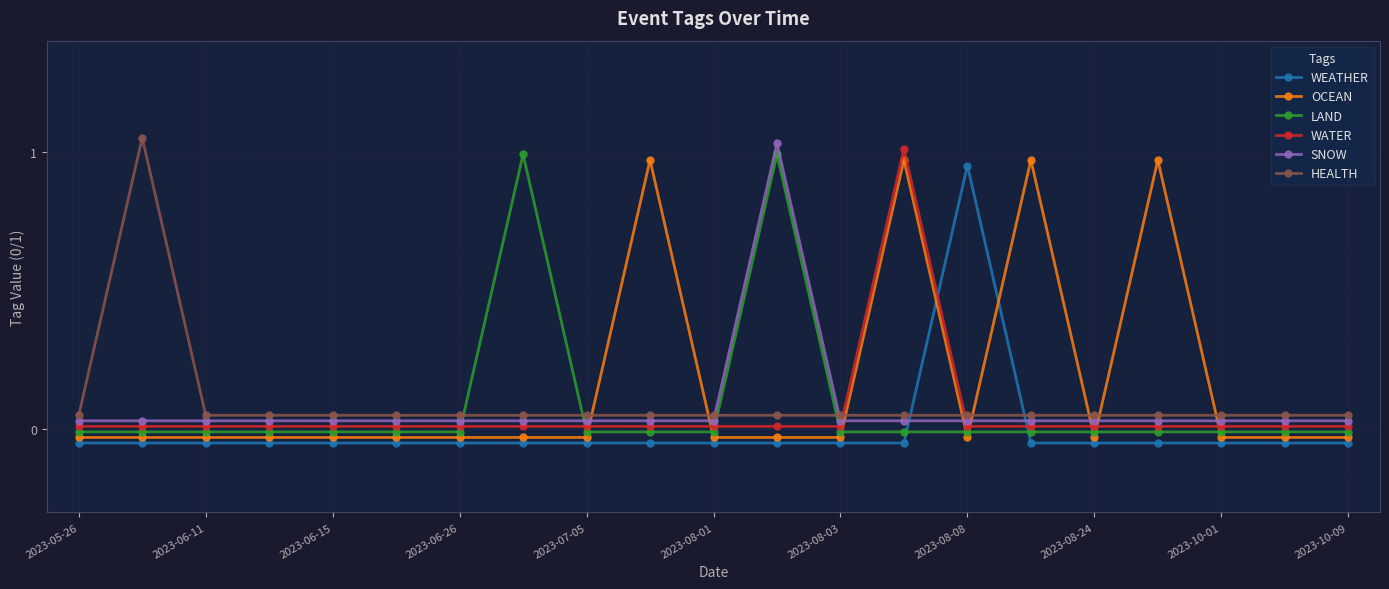

How many lines are shown in the chart?

6